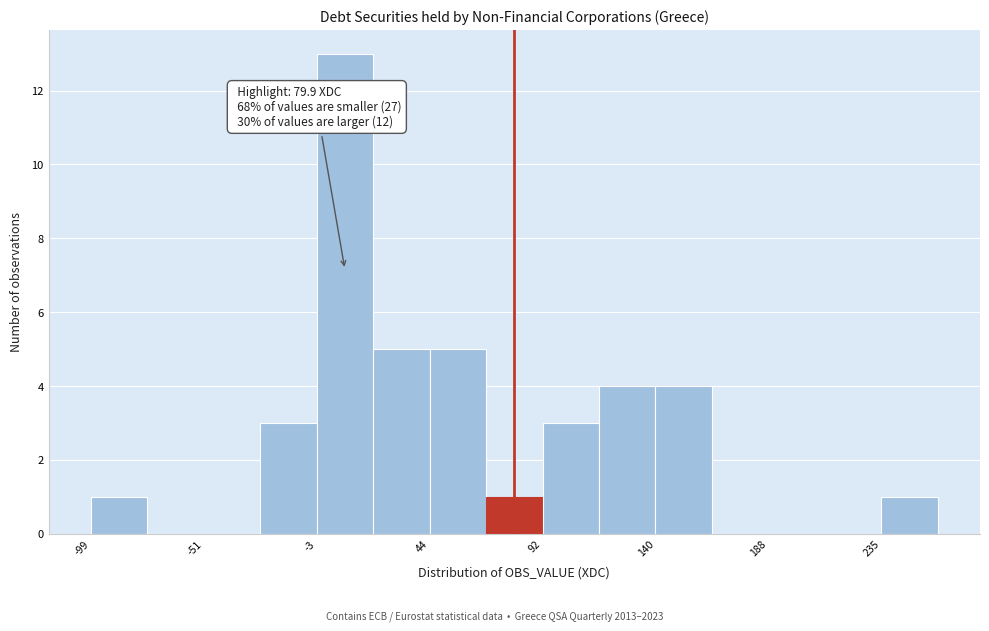

Over which range of the x-axis is the bar tallest?

-5 to 20